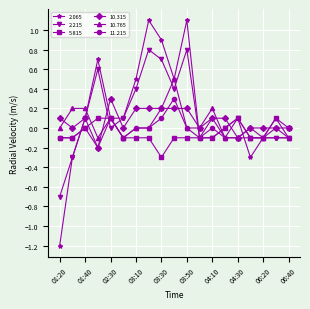

Which series has the widest spread of values?

2.065